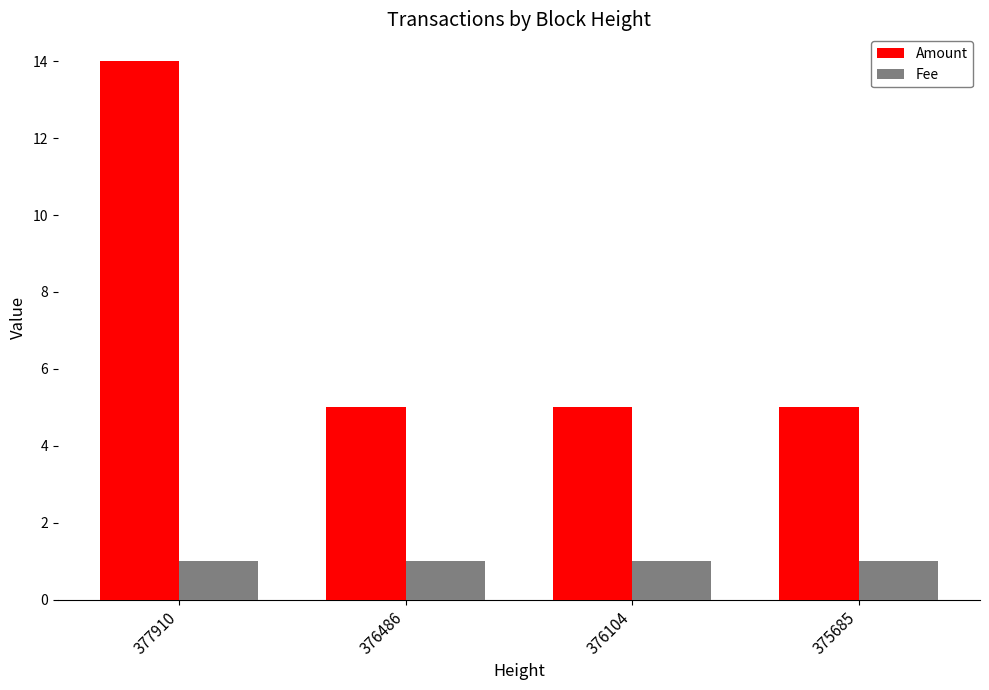

The Amount series shows 5 at 376104. True or false?

True